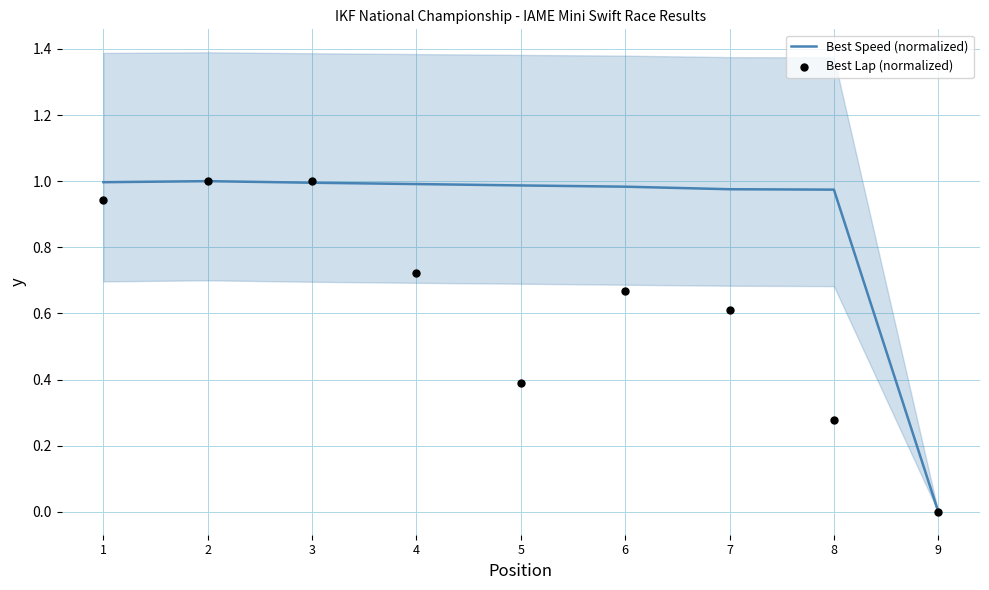

At how many categories does at least one series exceed 0?

8